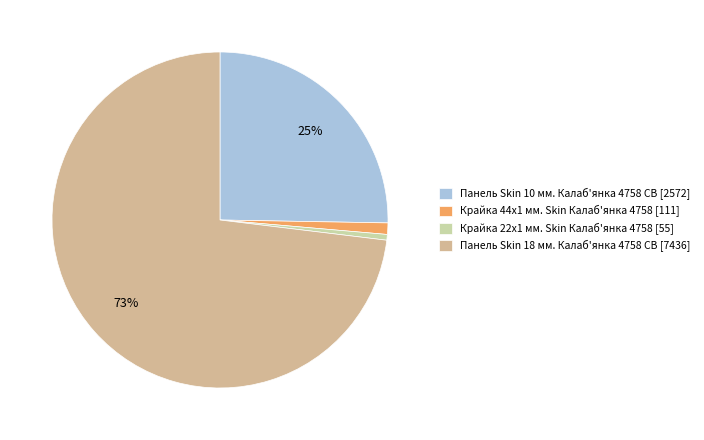

Count the number of slices in the pie.

4